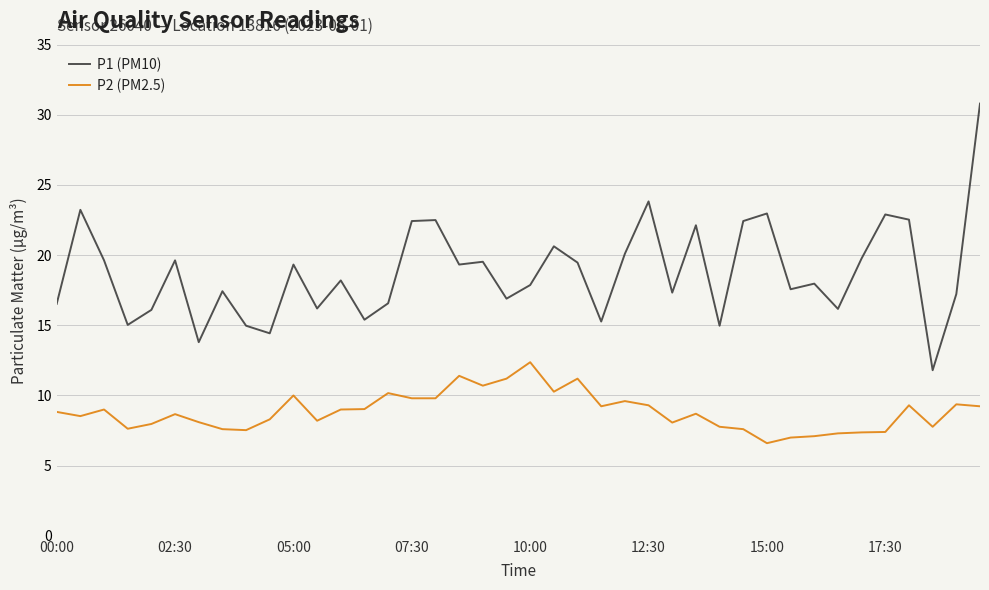

Which series has the largest range (max minus min)?

P1 (PM10)